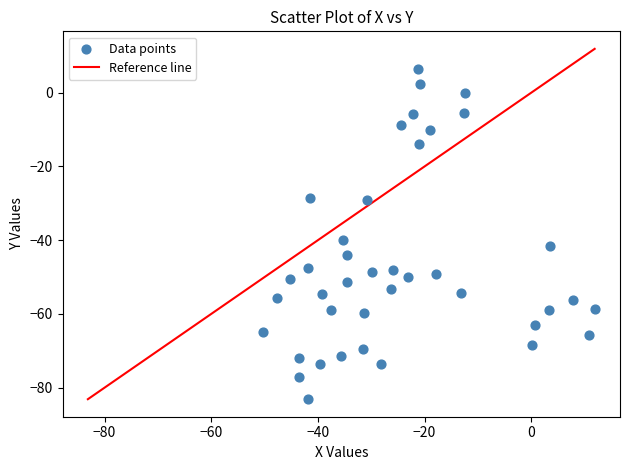

What is the range of Y values (max minus min)?

89.5